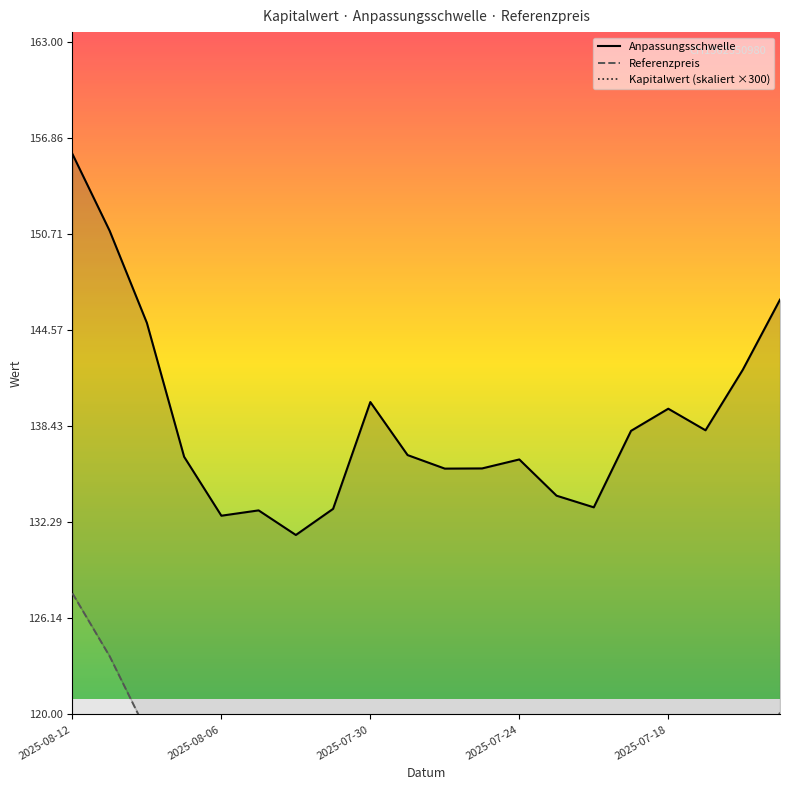

What is the difference between the Referenzpreis values at 10 and 5?

2.2